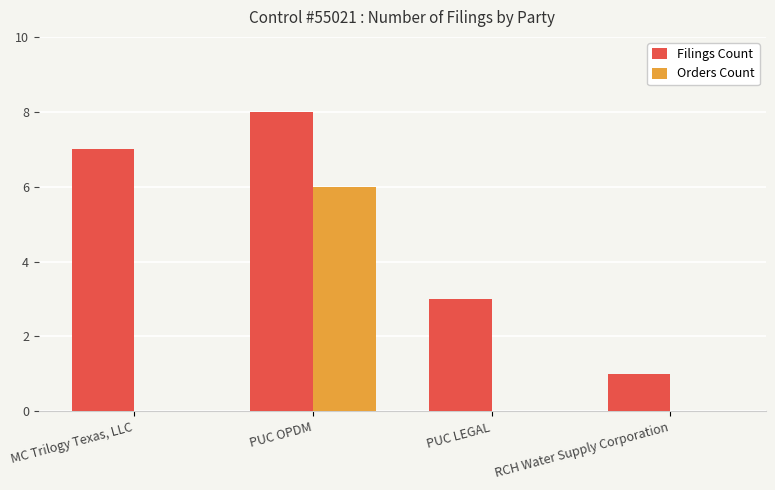

At which category is the sum across all series the highest?

PUC OPDM